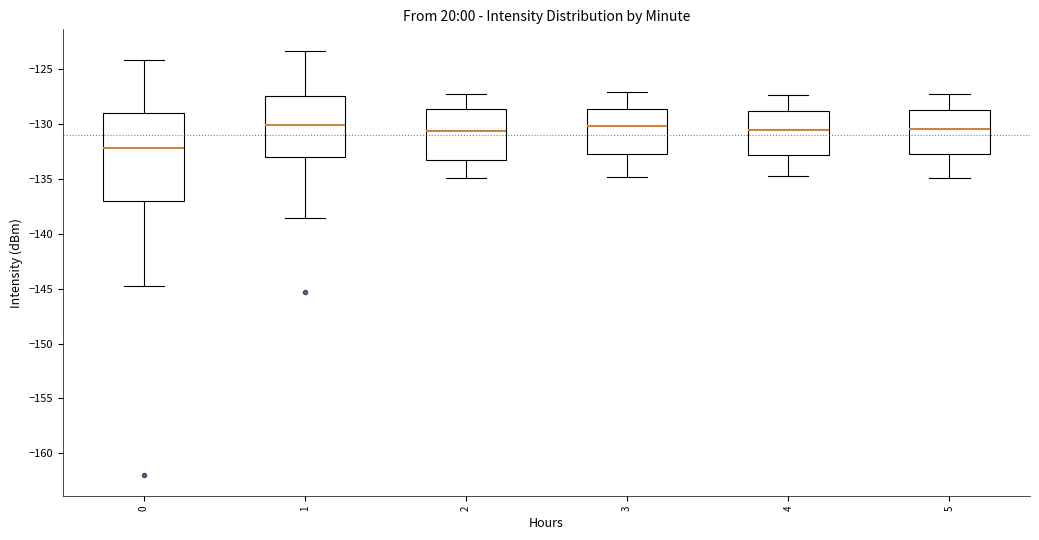

Comparing the boxes themselves (not the whiskers), which one is the tallest?

0